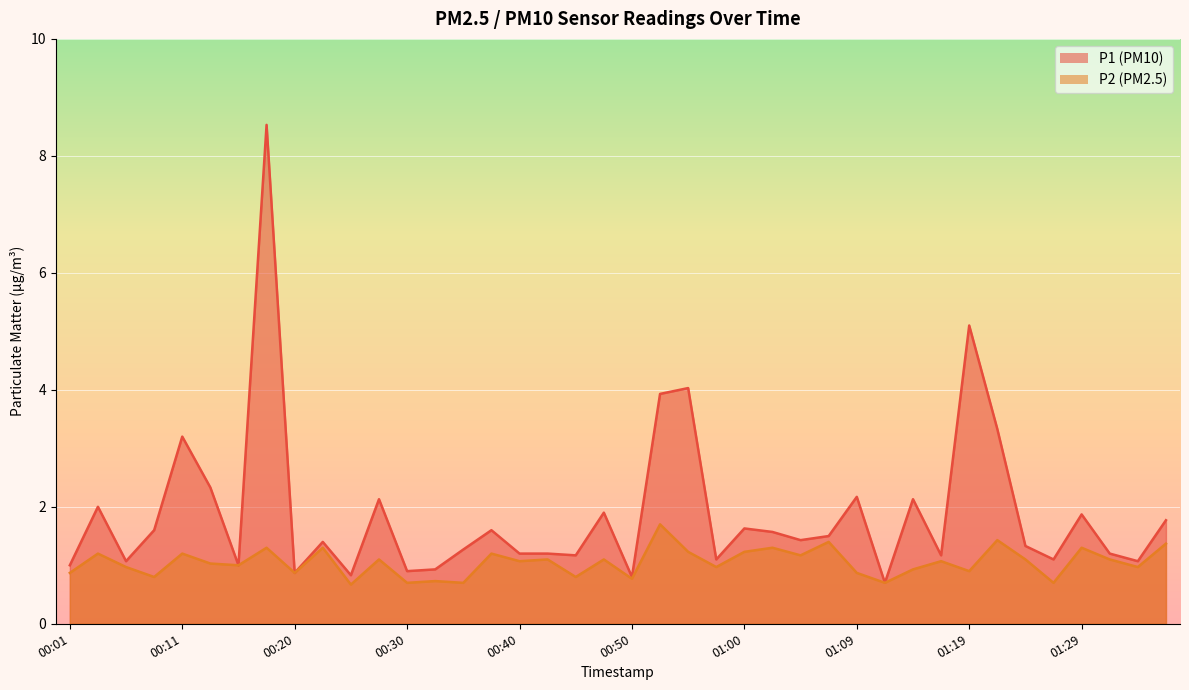

What is the label of the 25th point from the right?

00:38